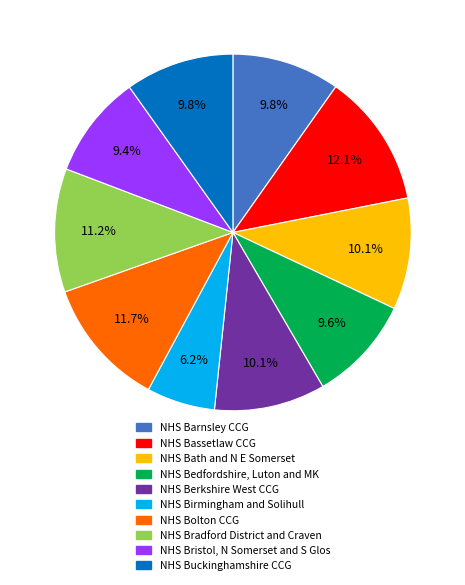

Is there any slice that represents more than half of the pie?

No